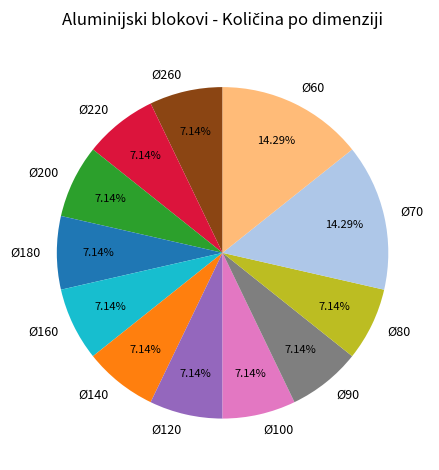

To the nearest percent, what is the difference between the Ø120 and Ø60 slice percentages?

7%